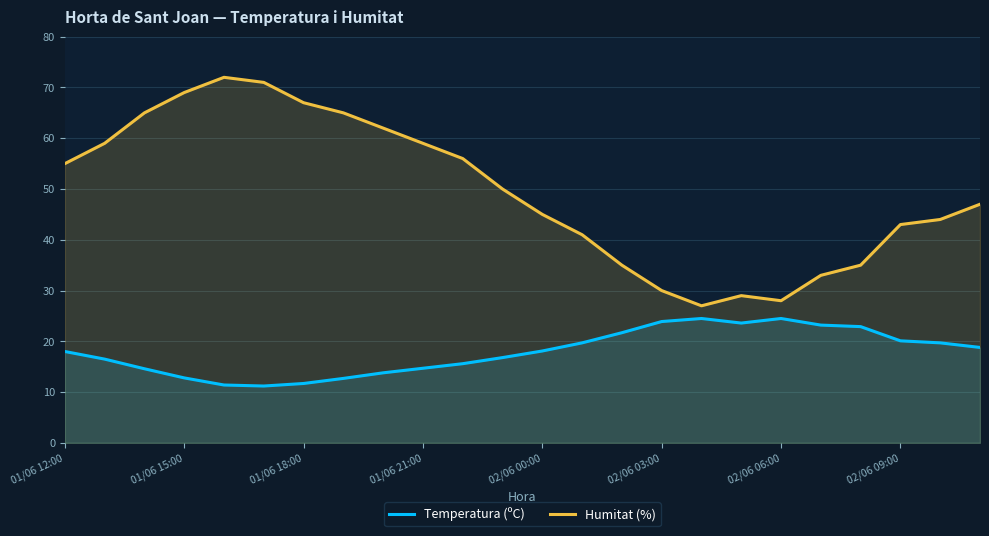

Is the value of Humitat (%) at 01/06 21:00 greater than the value of Temperatura (ºC) at 02/06 00:00?

Yes